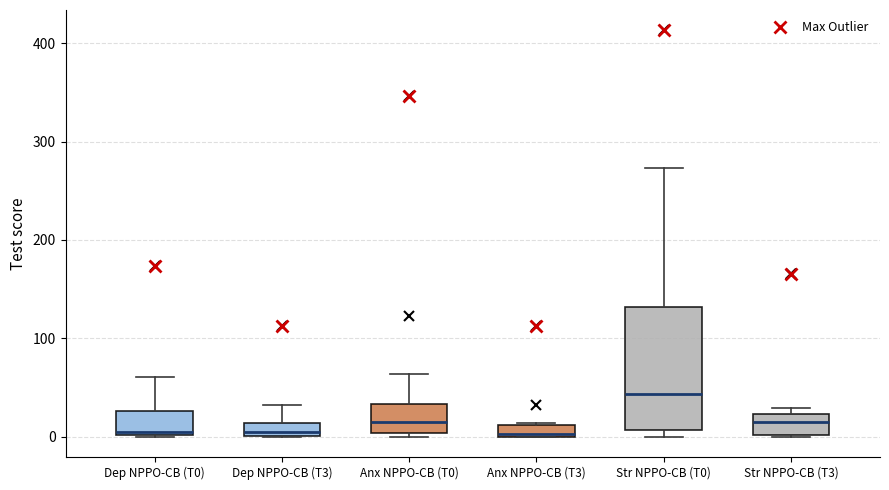

Which box's median line is the highest?

Str NPPO-CB (T0)